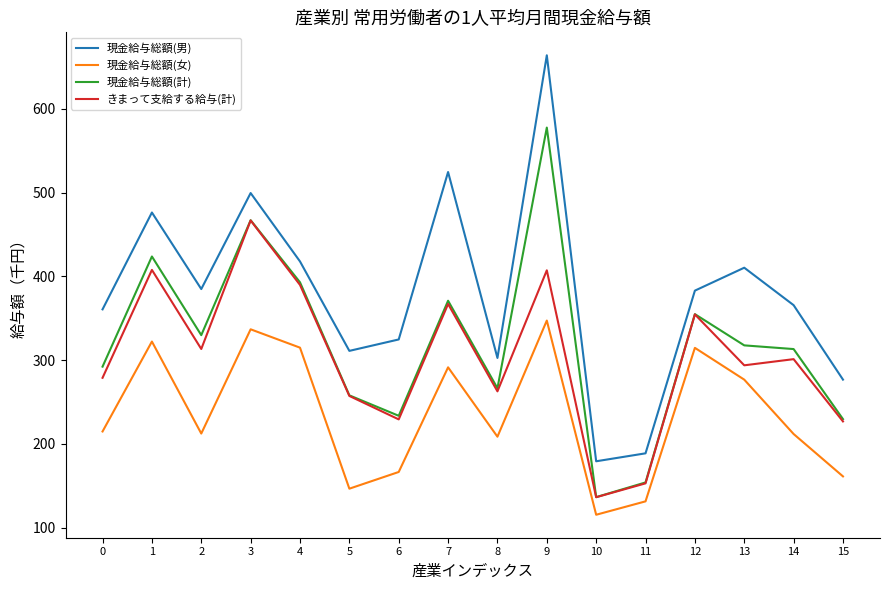

True or false: きまって支給する給与(計) has a value of 65.0 at 8.

False